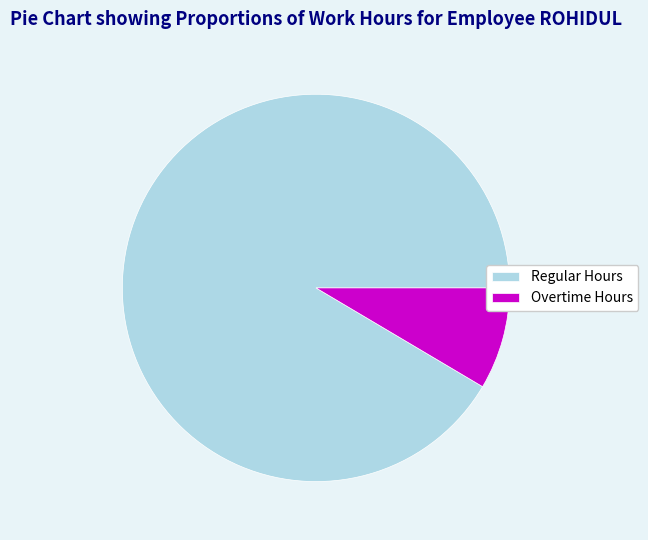

Does any single category account for the majority?

Yes